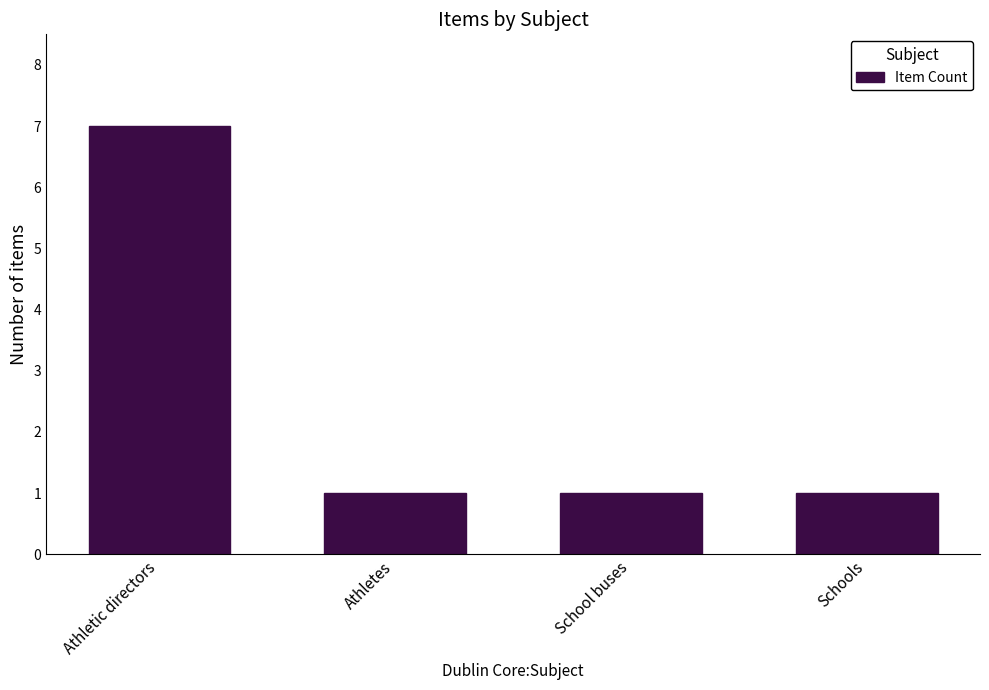

Which label corresponds to the largest value in the chart?

Athletic directors